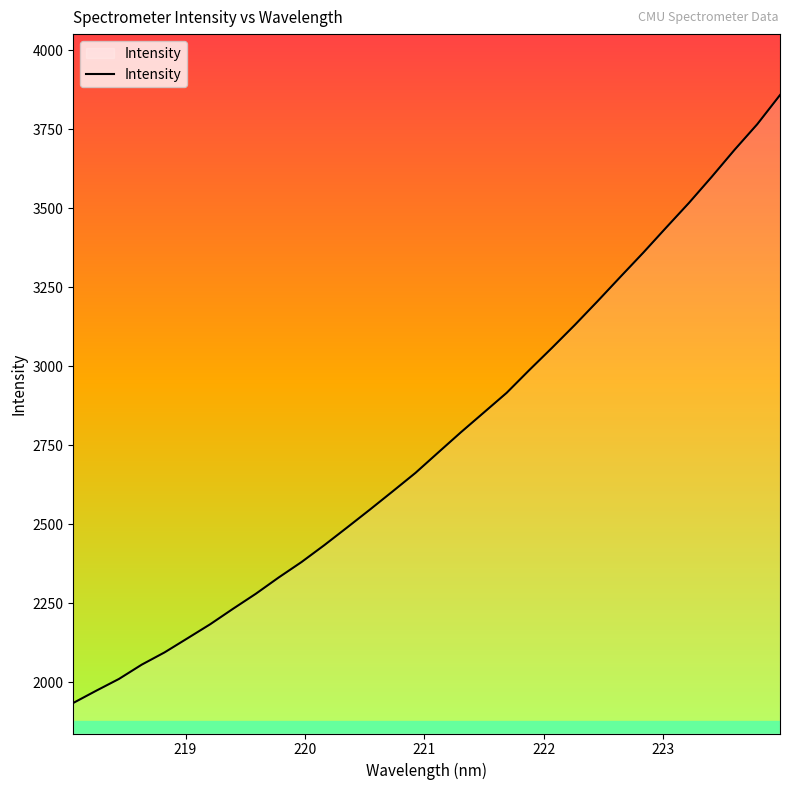

What is the maximum value shown in the chart?

3857.6